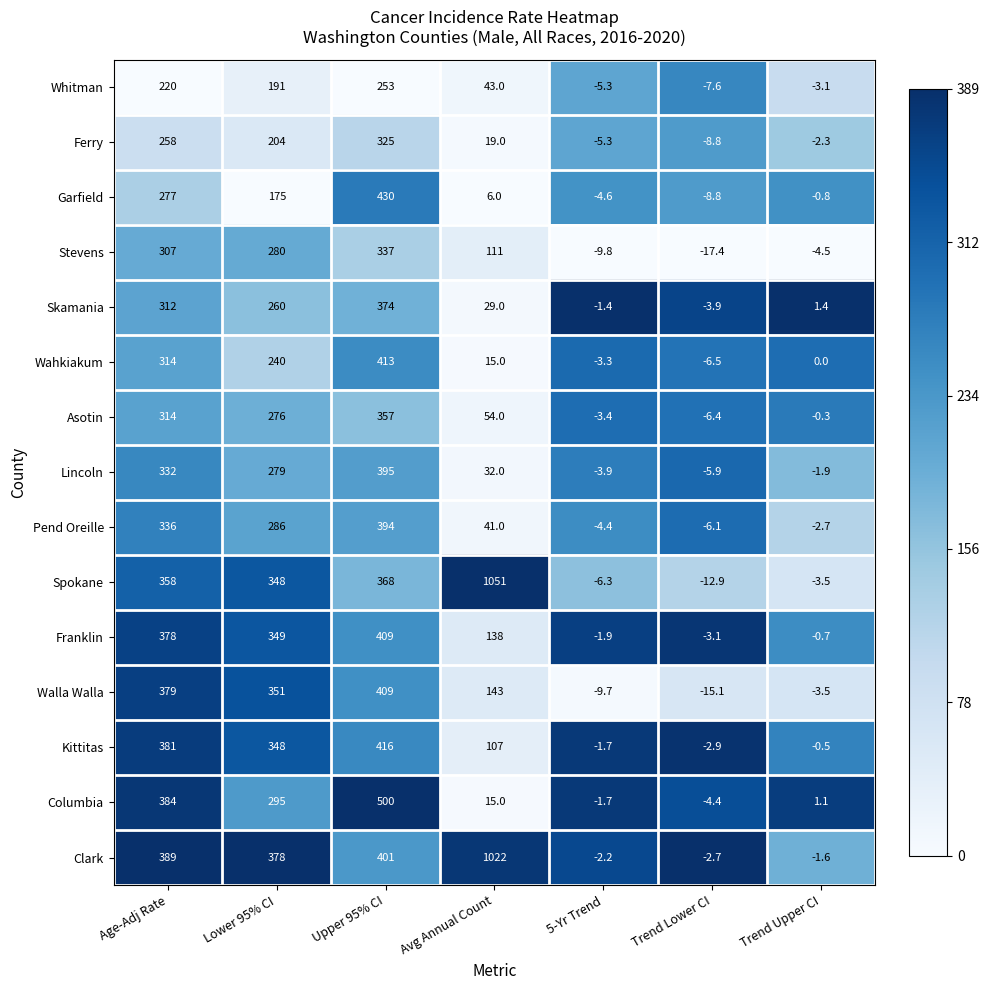

What is the sum of the Ferry values at Trend Lower CI and Lower 95% CI?

195.2